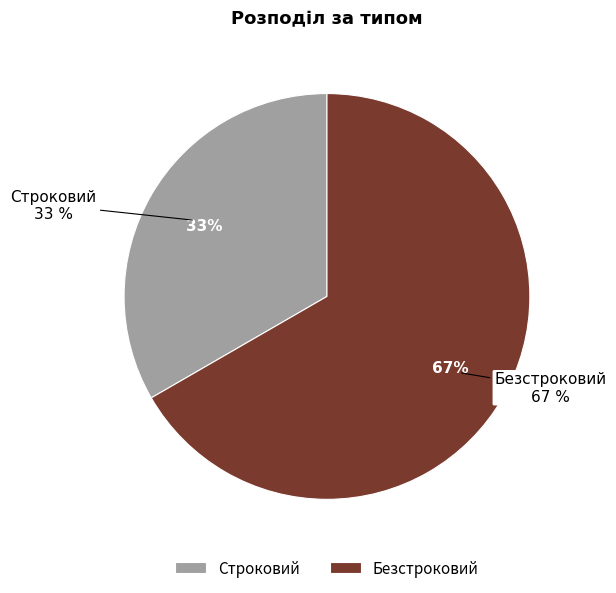

To the nearest percent, what portion does Строковий represent?

33%